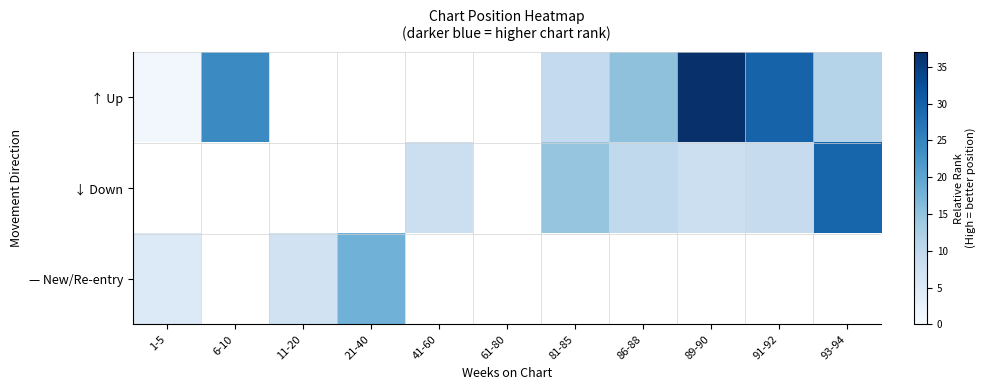

What is the approximate value of ↓ Down at 93-94?

29.4